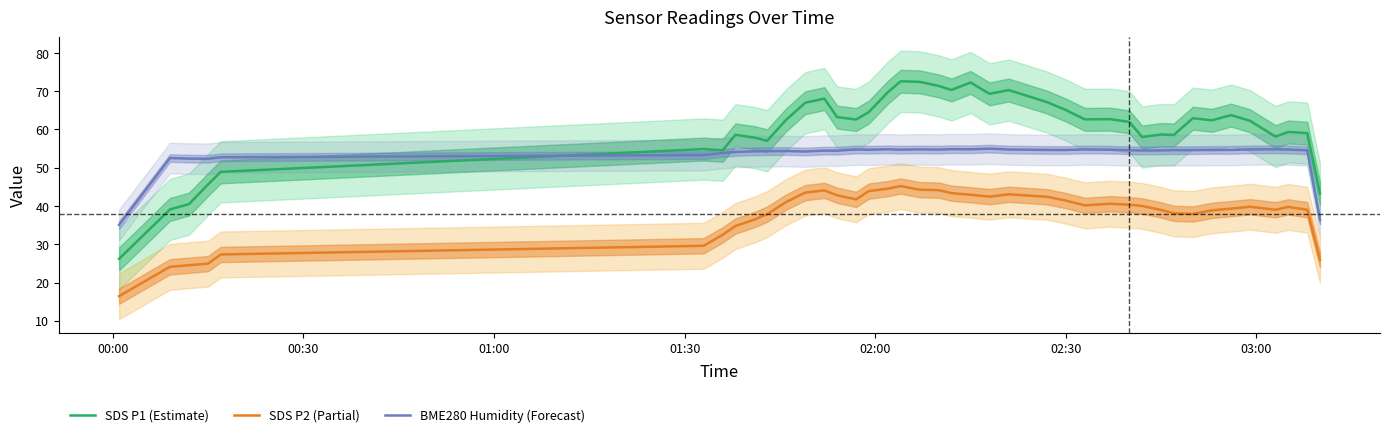

What is the minimum value for BME280 Humidity (Forecast)?

35.1